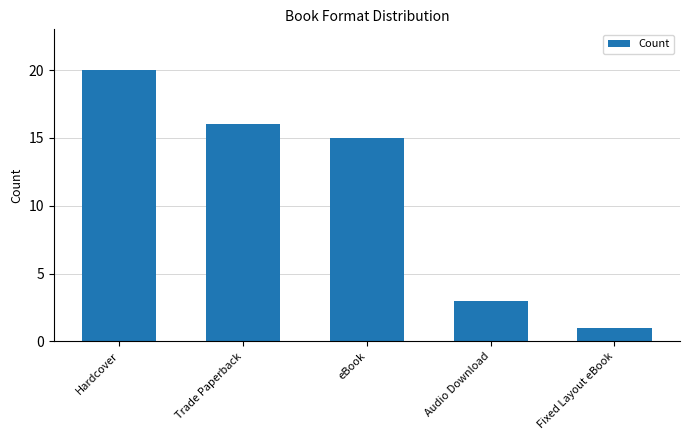

The chart shows a value of 3 at Audio Download. True or false?

True